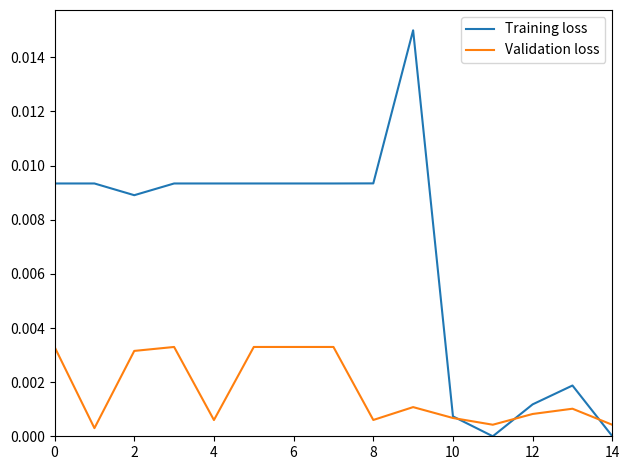

Which series has the largest range (max minus min)?

Training loss